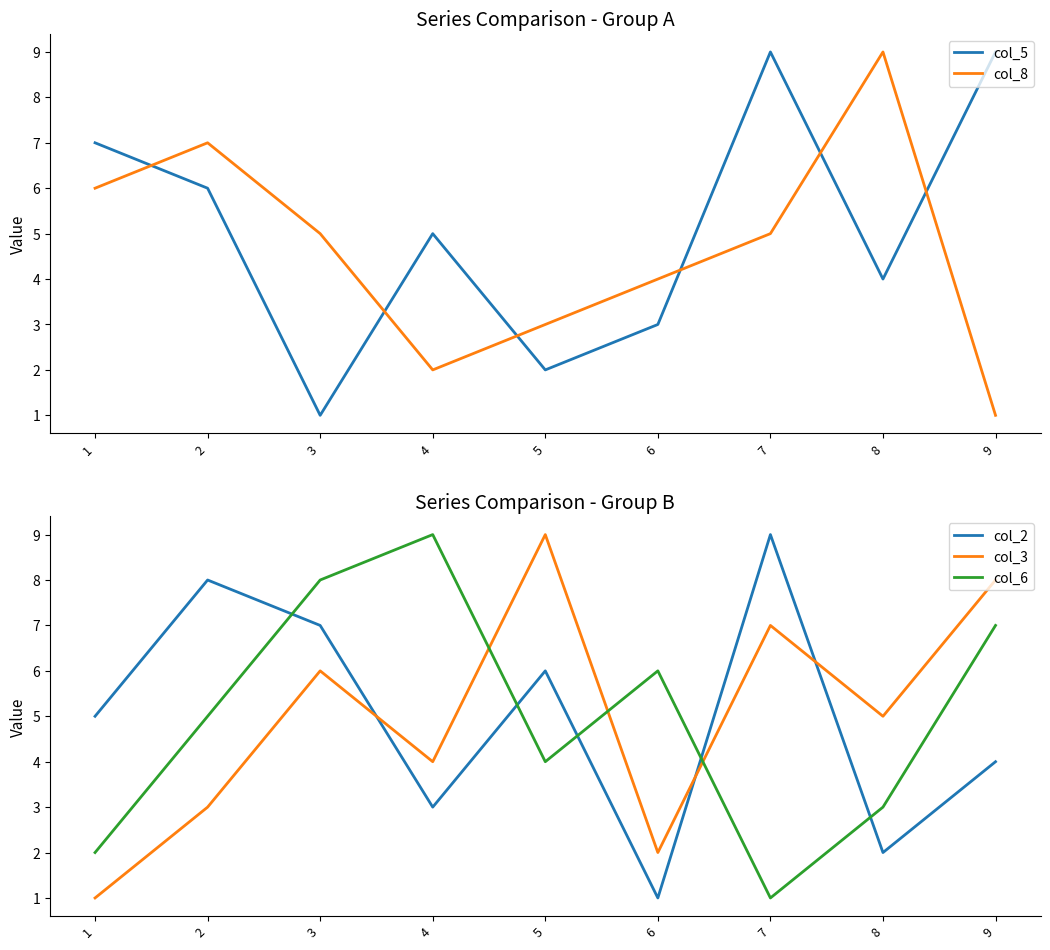

List the labels in order of col_8 value, smallest first.

9, 4, 5, 6, 3, 7, 1, 2, 8